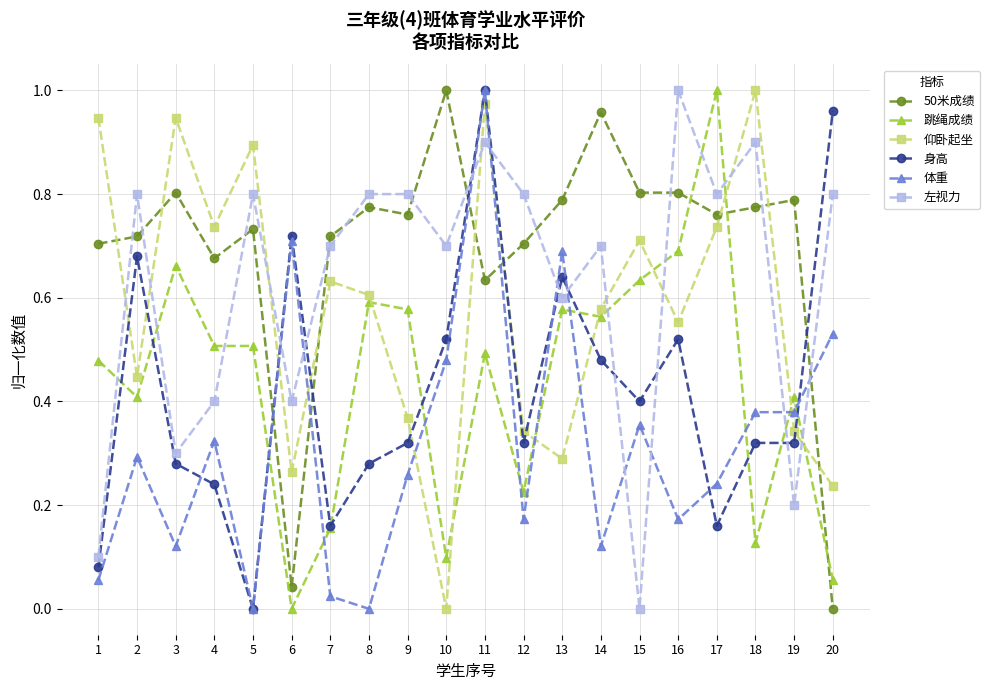

Which category has the lowest value in the 仰卧起坐 series?

10